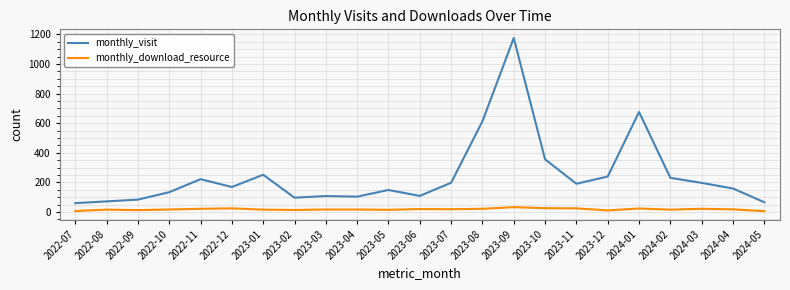

Which series has the widest spread of values?

monthly_visit